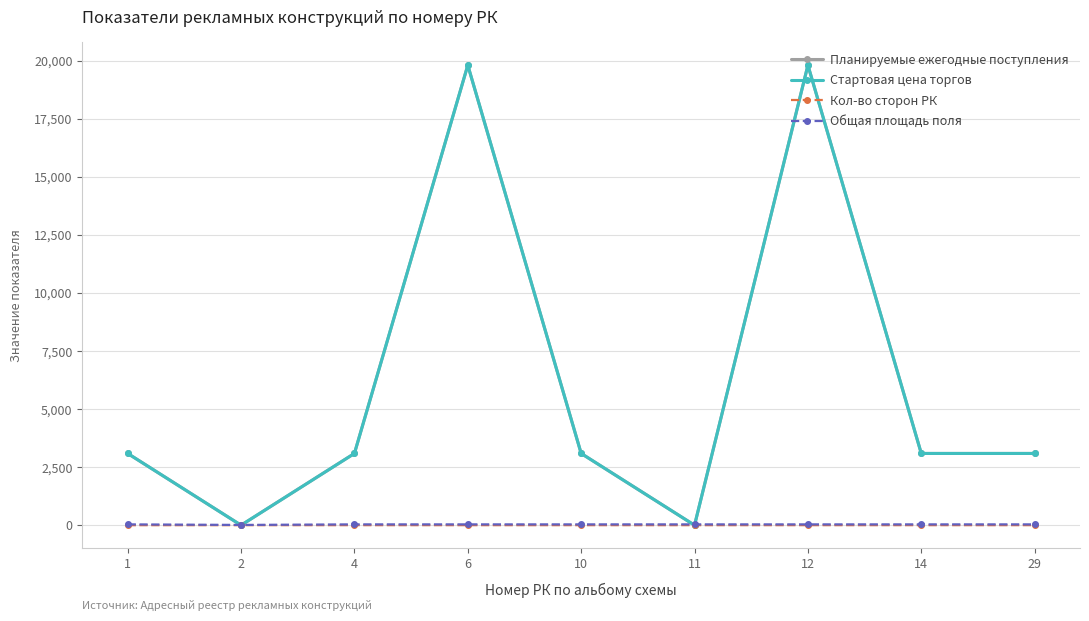

Rank the categories by Общая площадь поля value from highest to lowest.

1, 4, 6, 10, 11, 12, 14, 29, 2